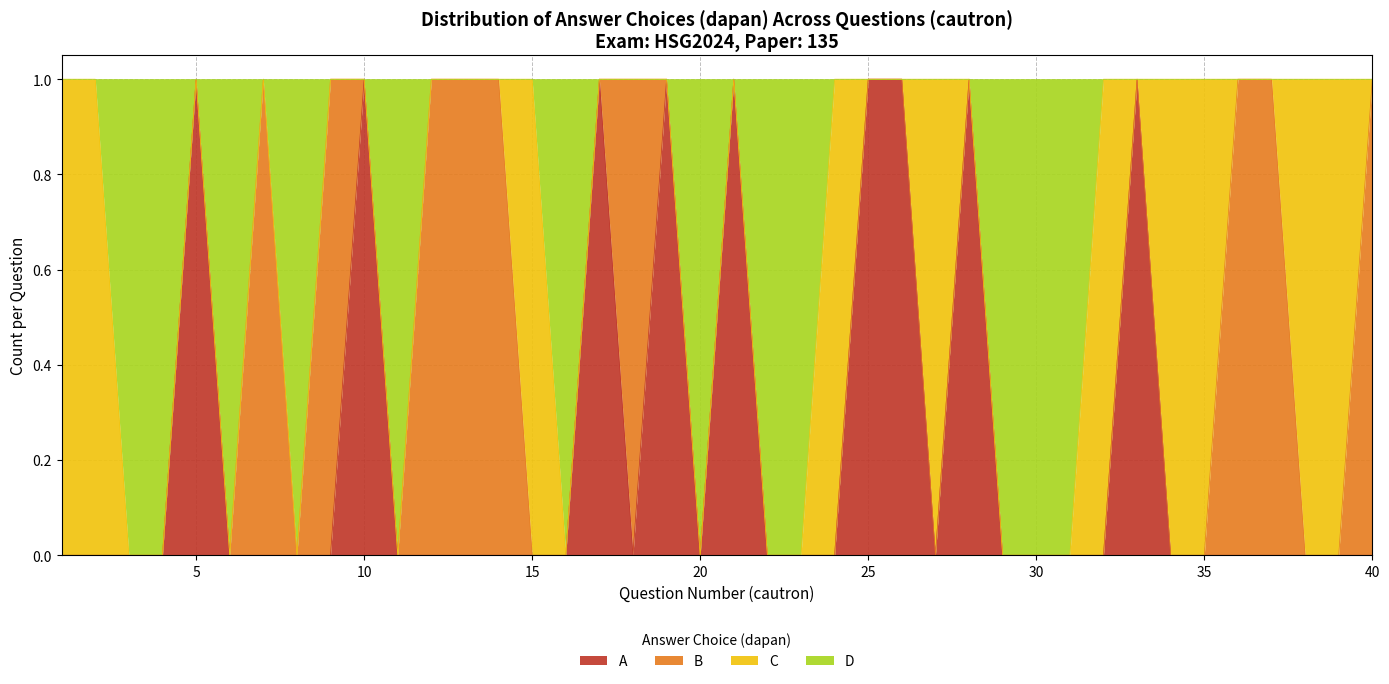

What are all the series names shown in the legend?

A, B, C, D